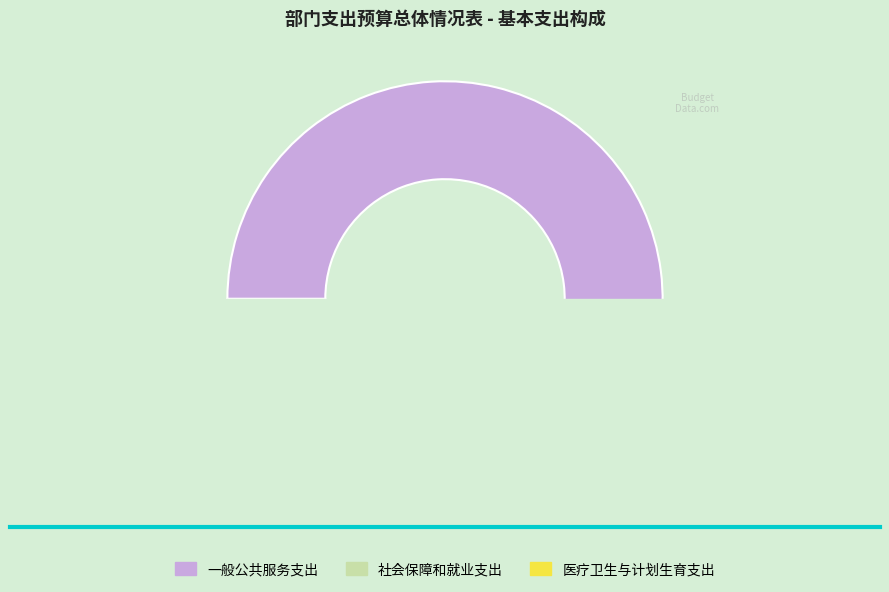

To the nearest percent, what is the difference between the 社会保障和就业支出 and 医疗卫生与计划生育支出 slice percentages?

15%